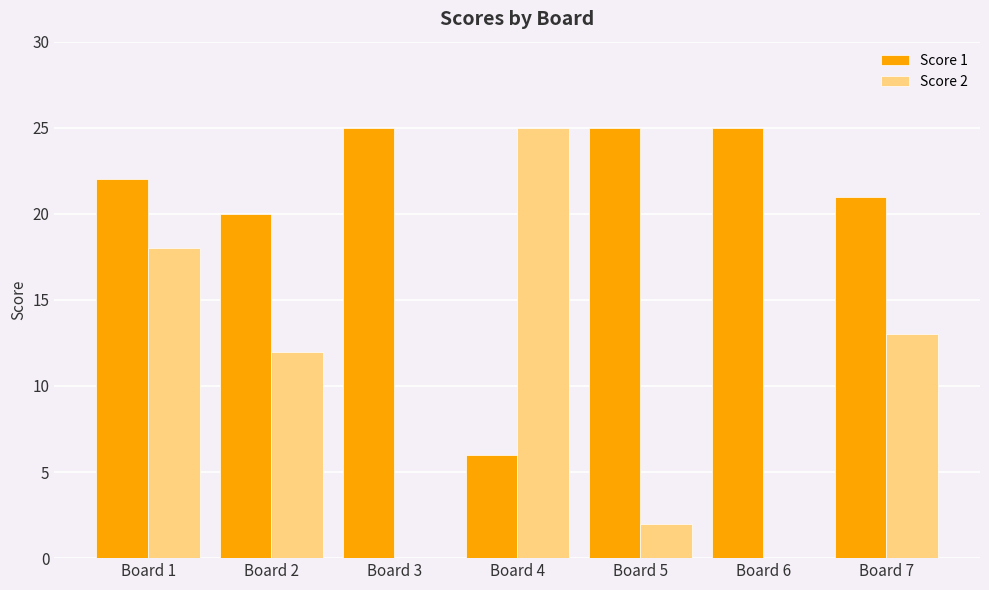

Reading left to right, list all the values displayed in this chart.

Score 1: Board 1=22	Board 2=20	Board 3=25	Board 4=6	Board 5=25	Board 6=25	Board 7=21
Score 2: Board 1=18	Board 2=12	Board 3=0	Board 4=25	Board 5=2	Board 6=0	Board 7=13